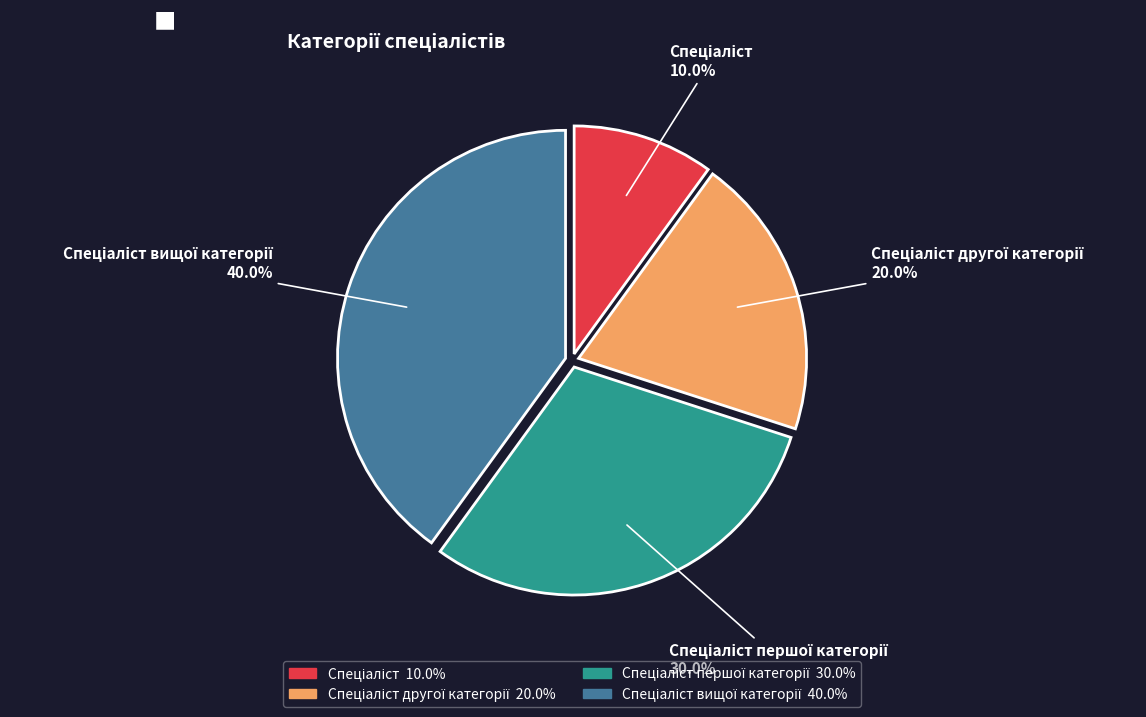

Is there any slice that represents more than half of the pie?

No